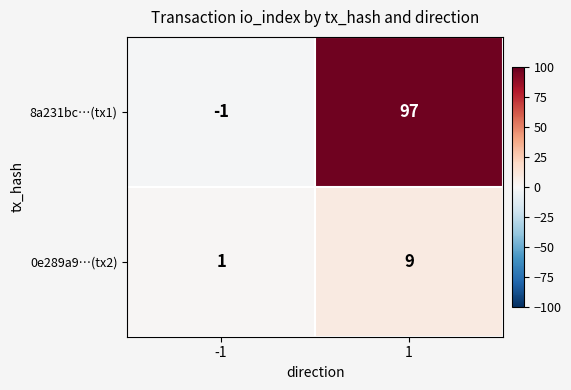

Reading right to left, extract all data points from this chart.

8a231bc…(tx1): 97	-1
0e289a9…(tx2): 9	1